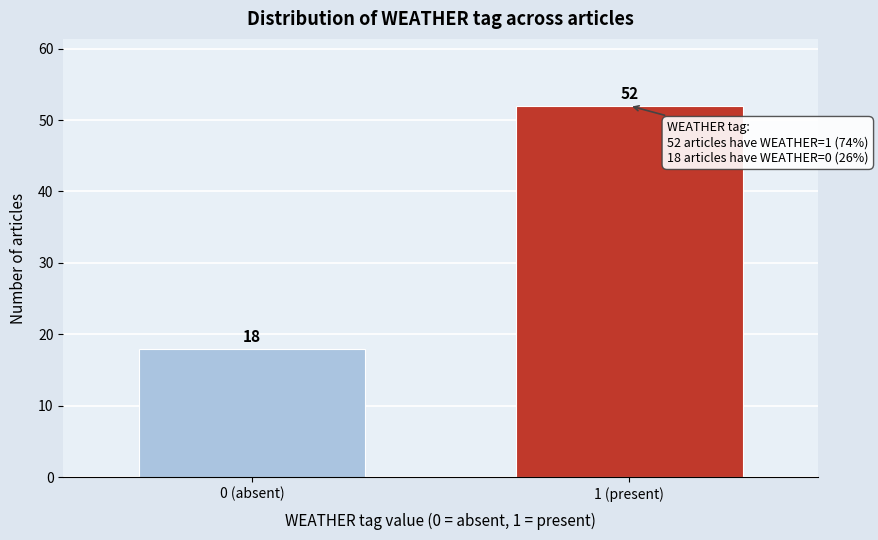

Reading right to left, transcribe all the data shown in this chart.

1 (present)=52	0 (absent)=18